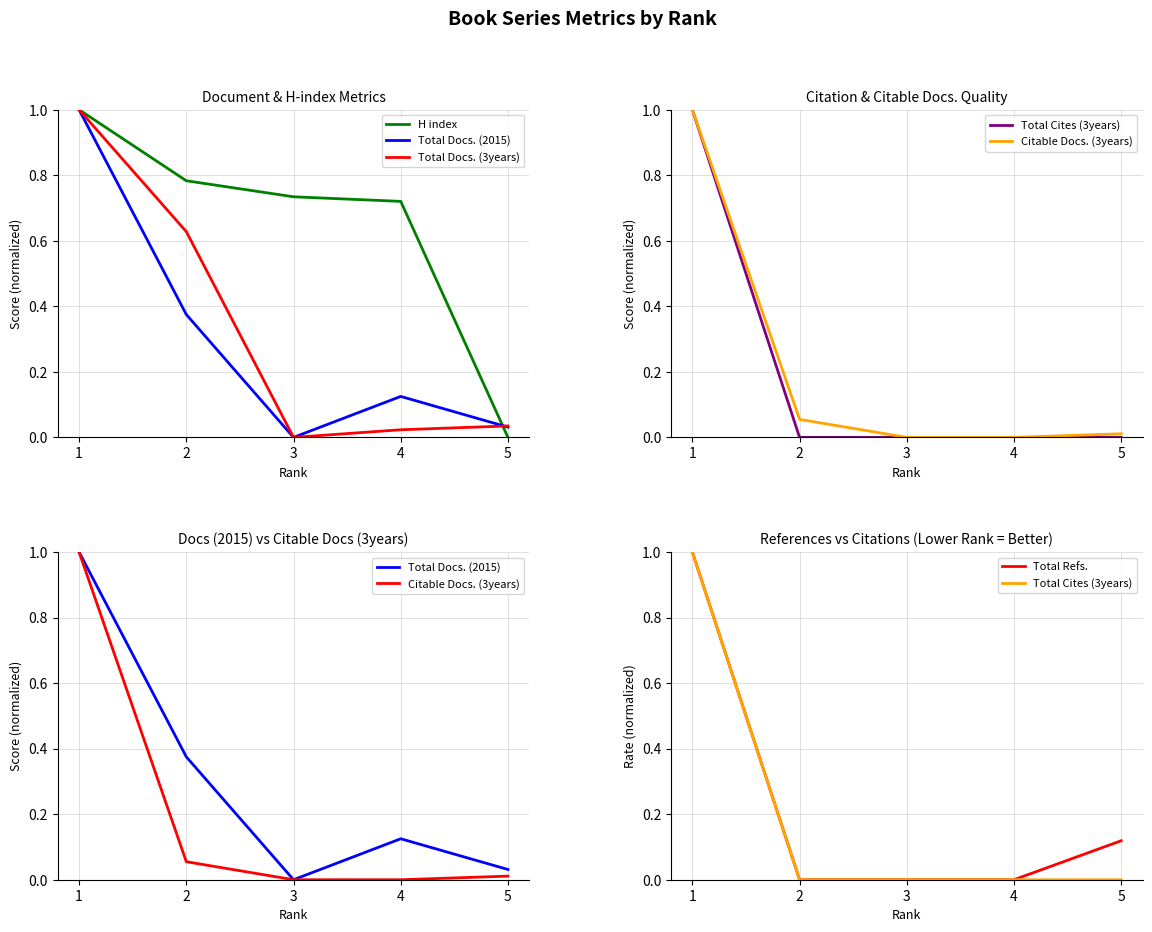

What is the sum of all Total Docs. (3years) values?

1.7